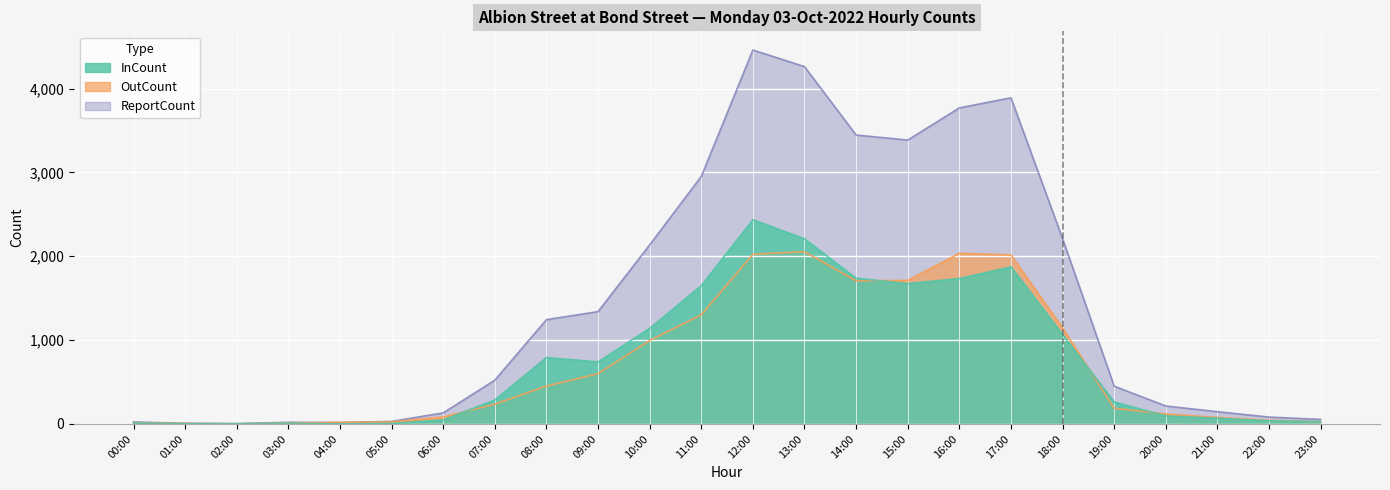

Where is InCount nearest to the value 1218?

10:00